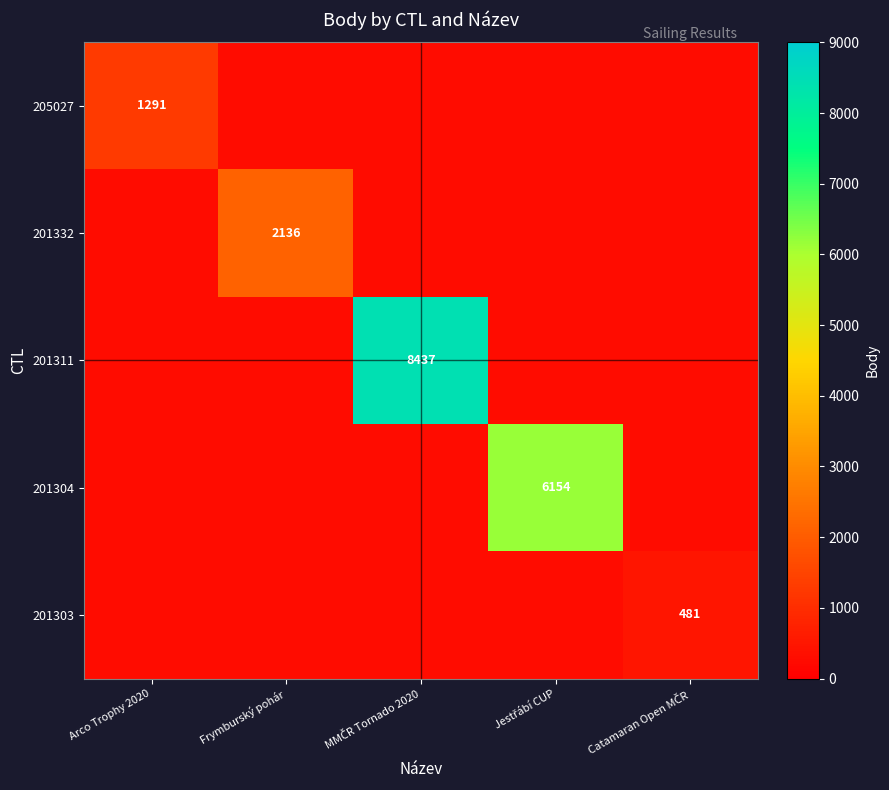

Which series has the widest spread of values?

201311